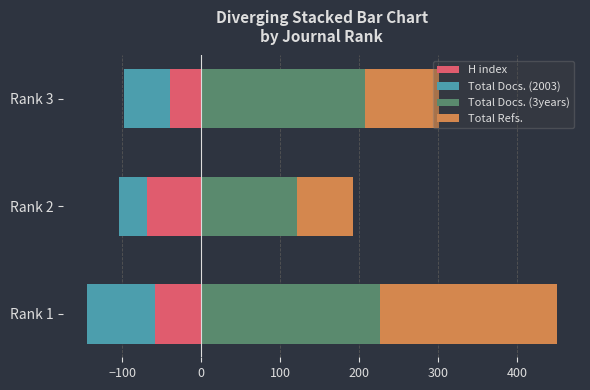

What is the difference between the maximum and minimum values in the Total Docs. (2003) series?

52.0